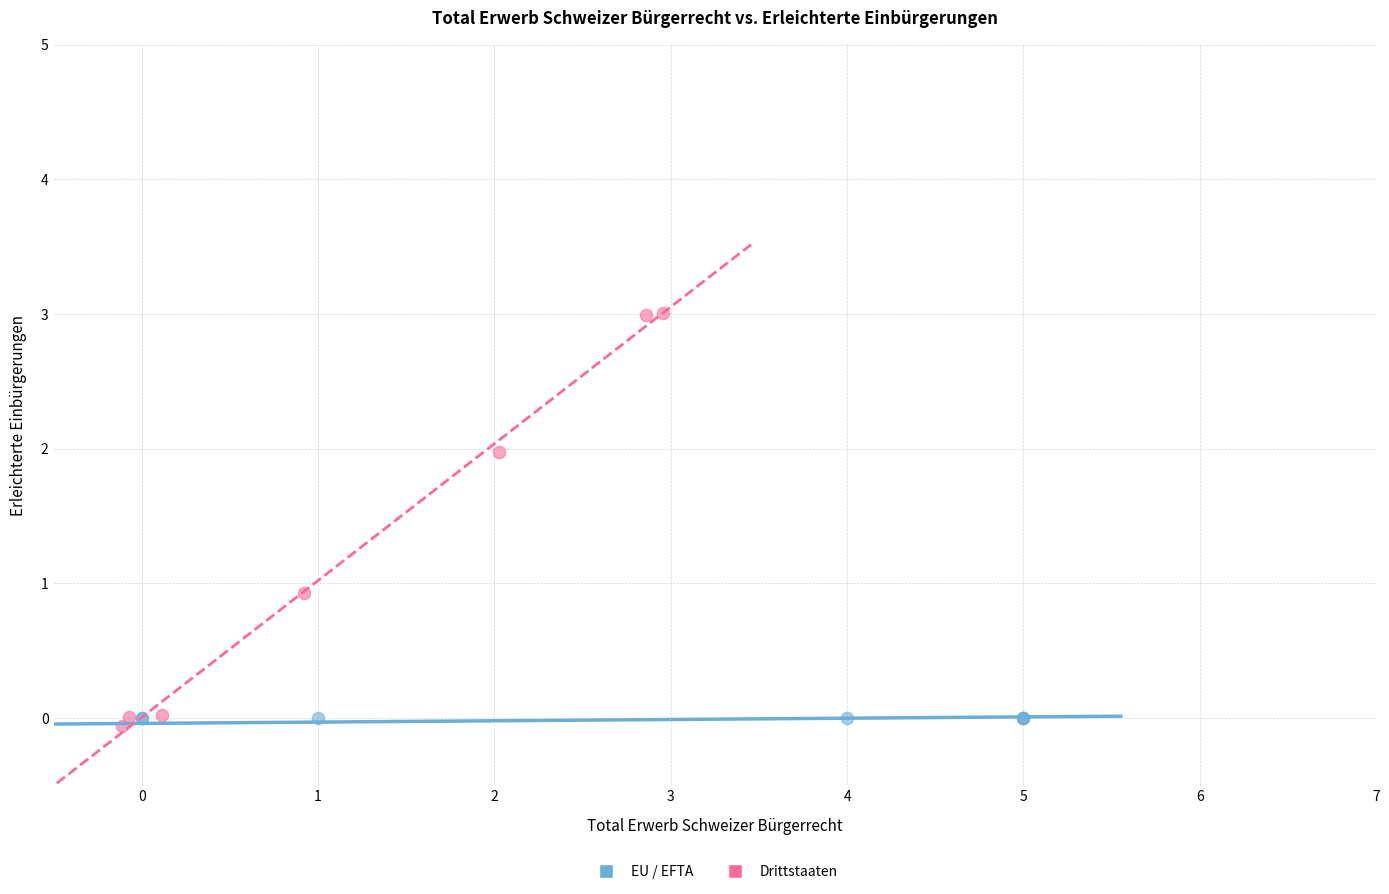

Which series contains the highest Y value?

Drittstaaten